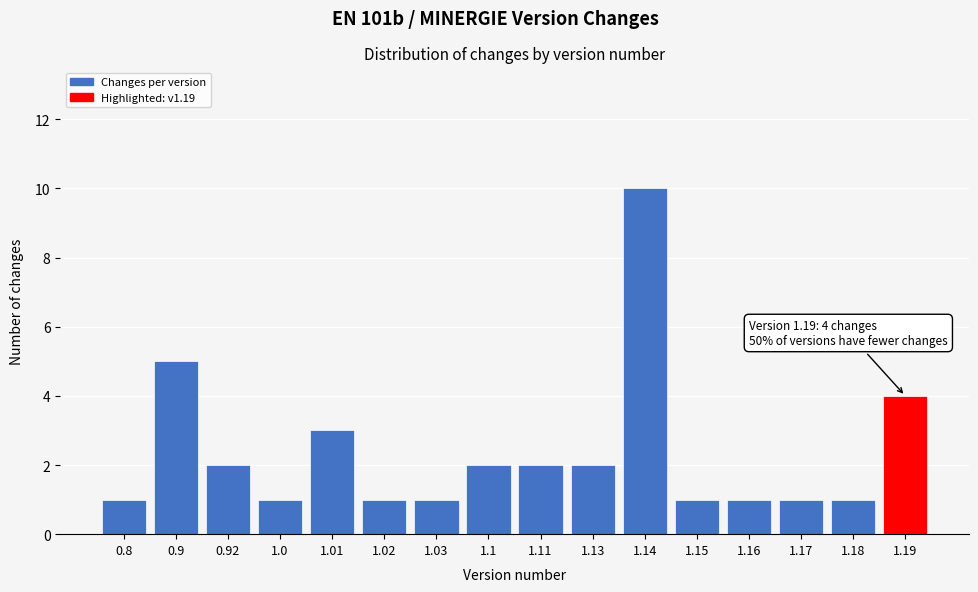

Reading left to right, what are all the values shown in this chart?

0.8=1	0.9=5	0.92=2	1.0=1	1.01=3	1.02=1	1.03=1	1.1=2	1.11=2	1.13=2	1.14=10	1.15=1	1.16=1	1.17=1	1.18=1	1.19=4